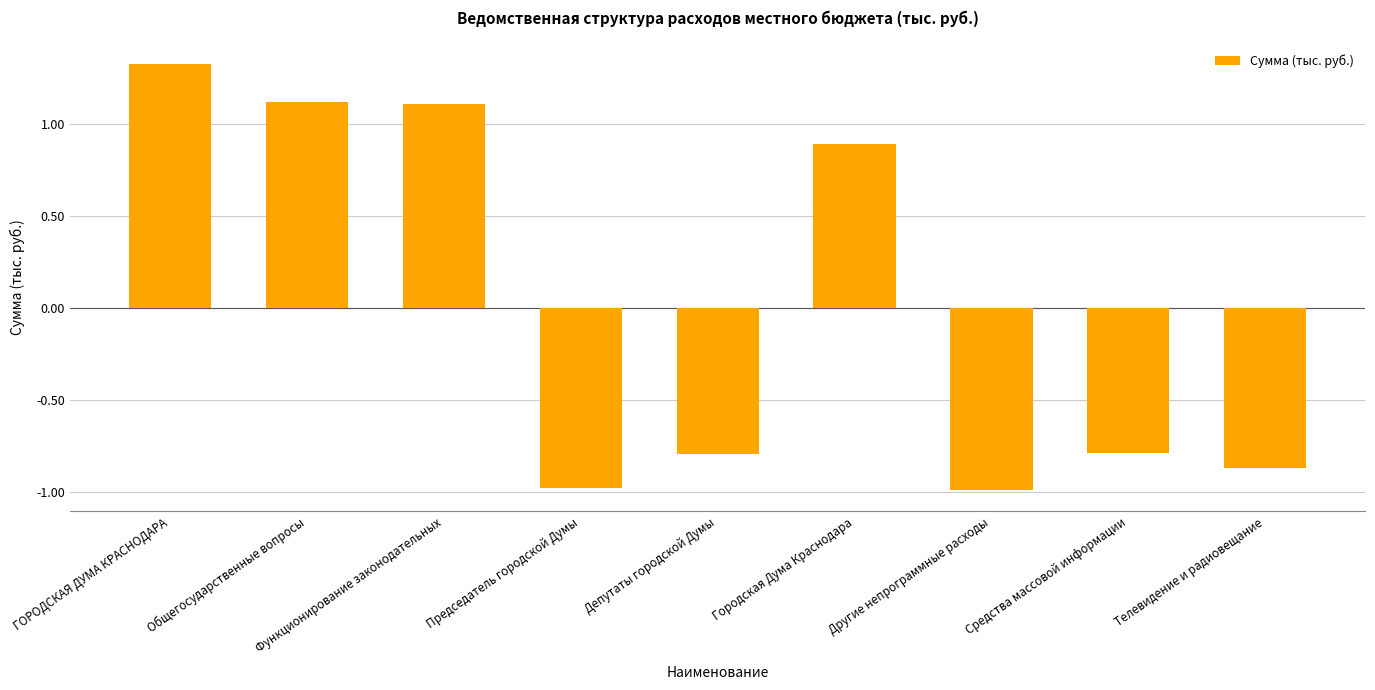

Approximately how many times larger is the value at ГОРОДСКАЯ ДУМА КРАСНОДАРА compared to Функционирование законодательных?

1.2